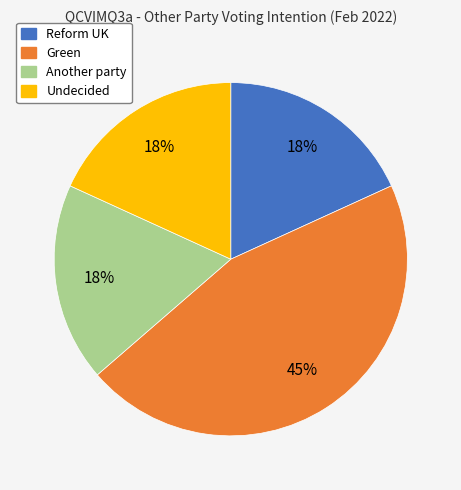

The Undecided slice represents 18% of the pie. True or false?

True